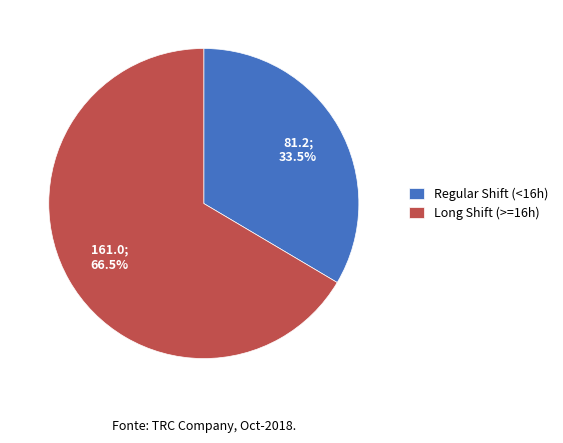

Count the number of slices in the pie.

2